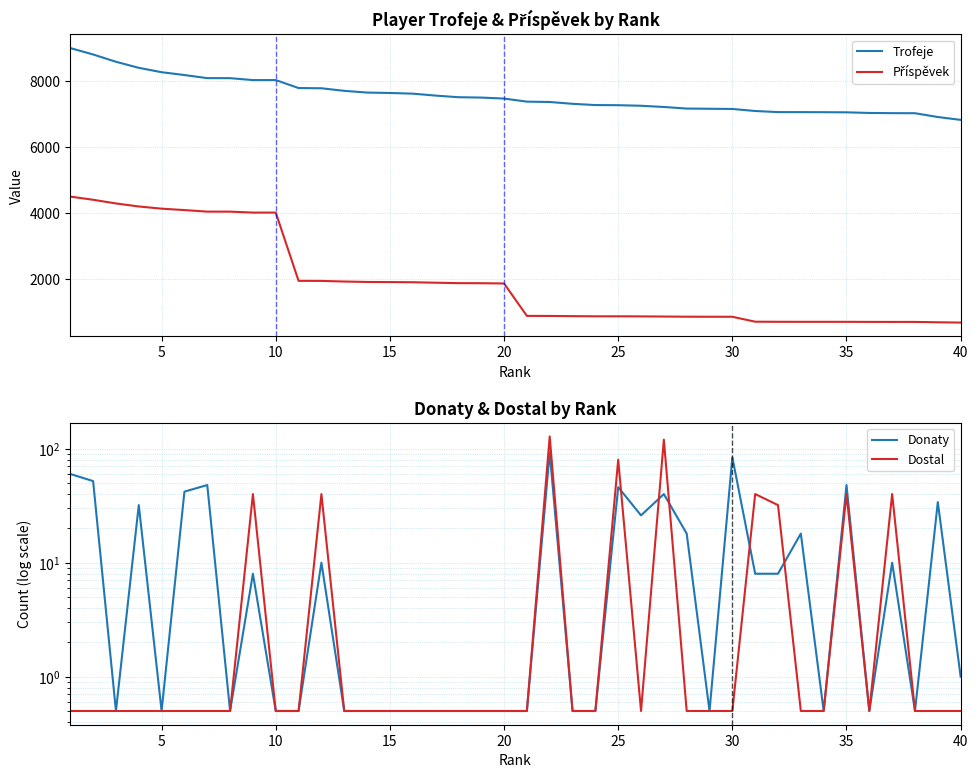

Which series has the largest total across all categories?

Trofeje